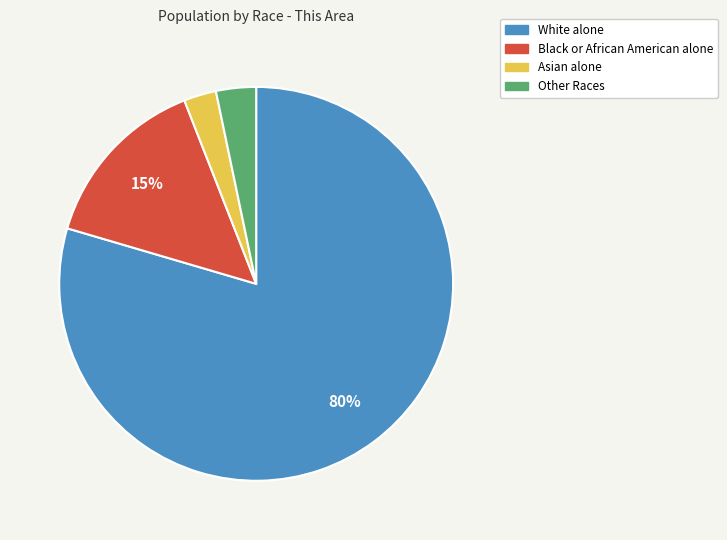

Combined, do Black or African American alone and White alone account for over 50%?

Yes